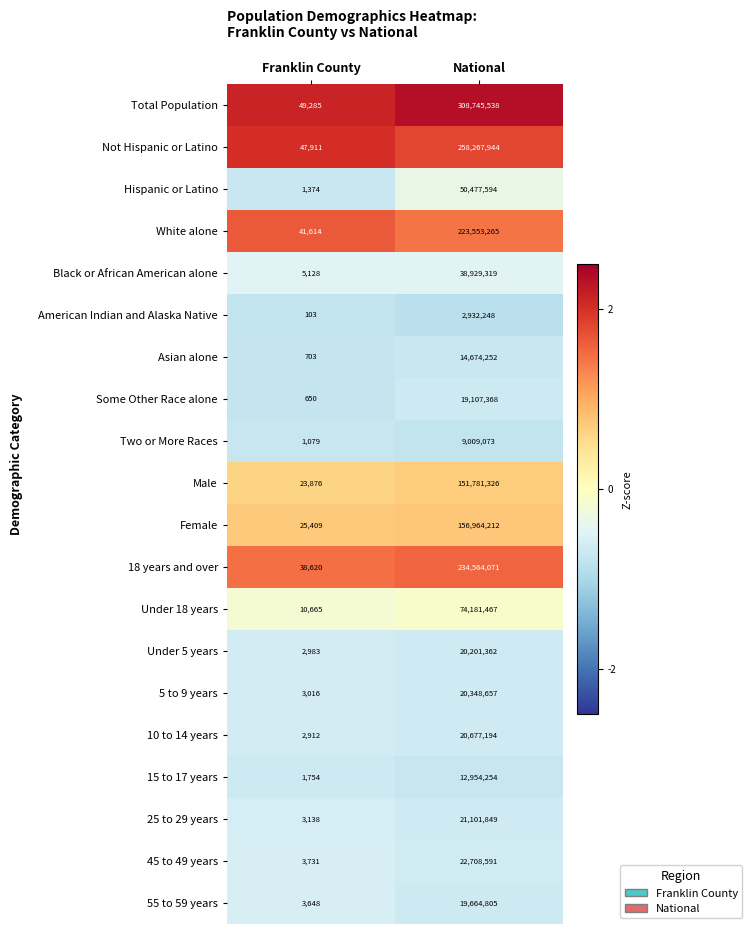

The Some Other Race alone series shows 10428385 at National. True or false?

False